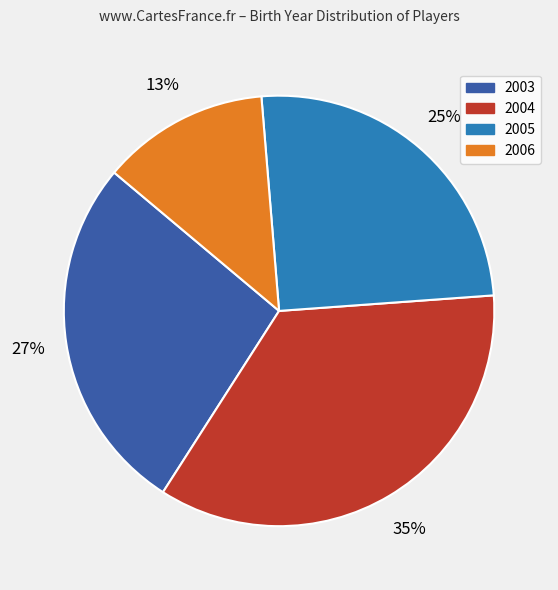

The 2003 slice represents 16% of the pie. True or false?

False